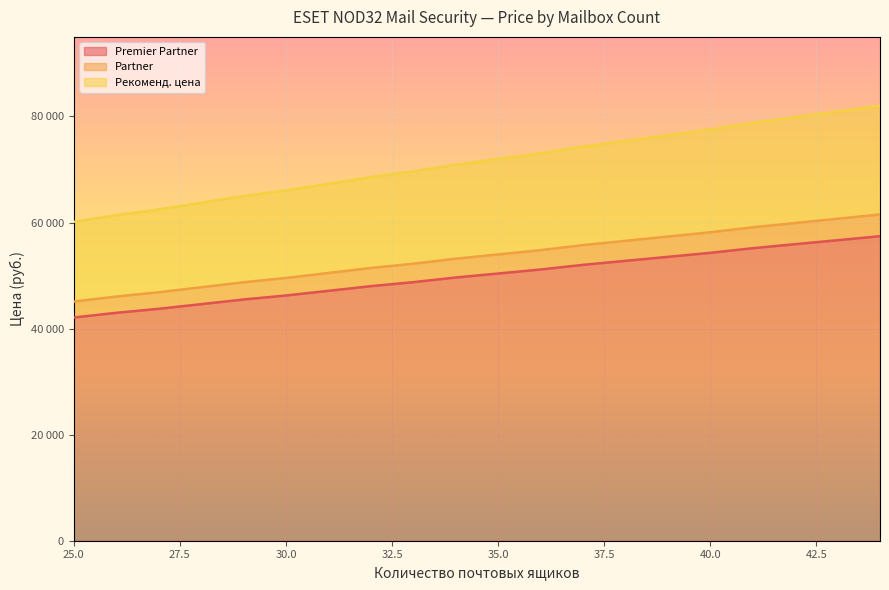

What is the difference between the maximum and minimum values in the Premier Partner series?

15330